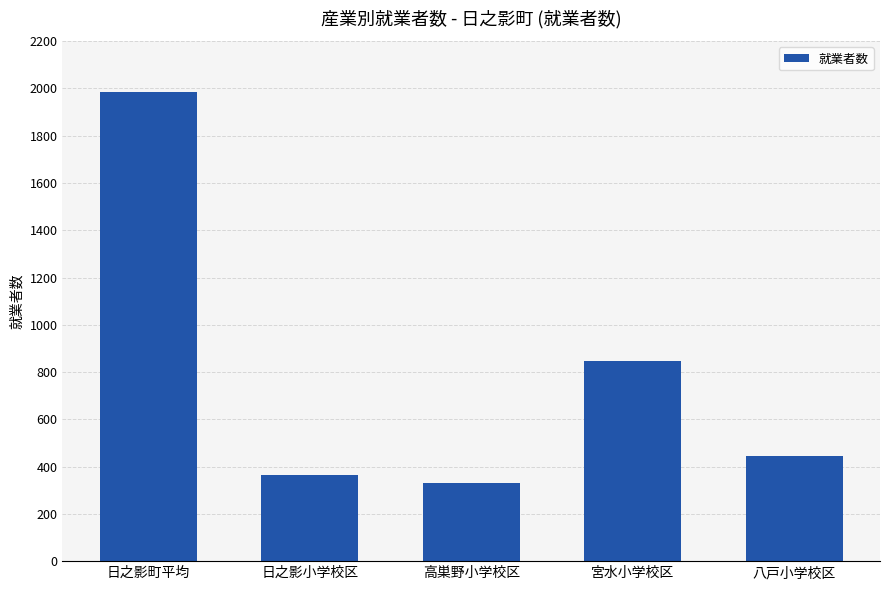

What is the difference between the second highest and minimum values?

519.5